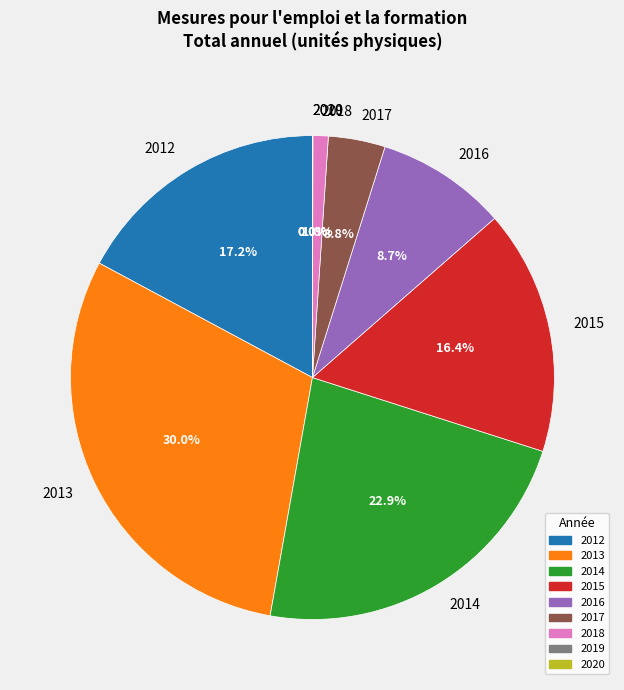

Is there a majority slice in this chart?

No